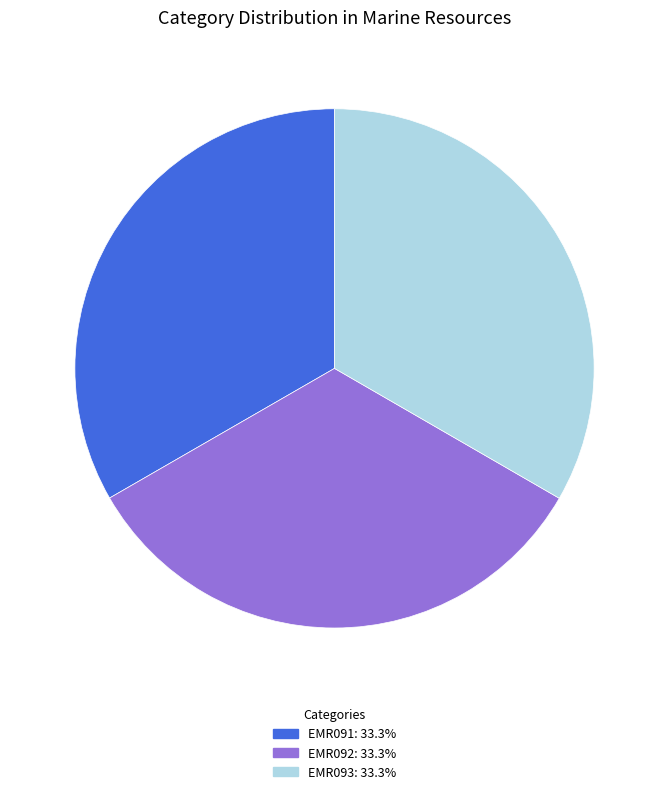

Does any single category account for the majority?

No